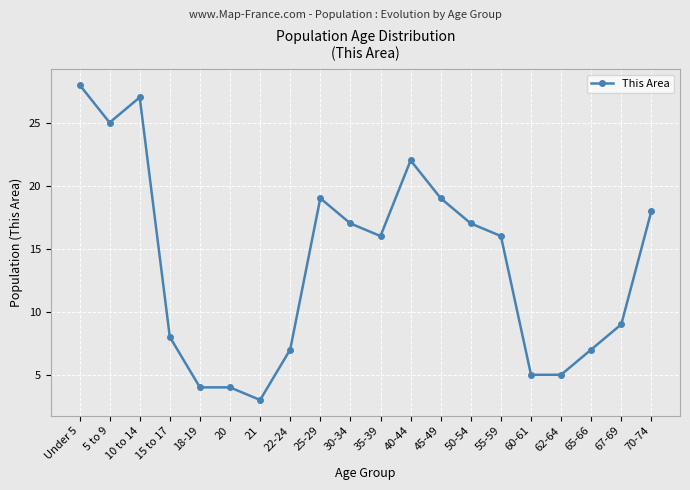

What is the difference between the second highest and minimum values?

24